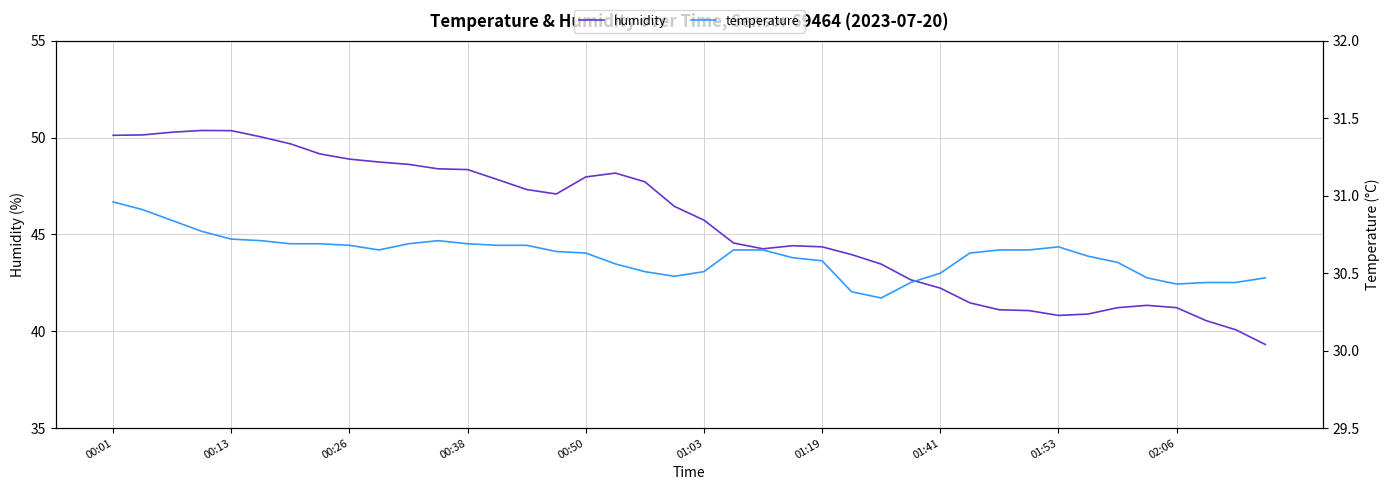

What is the maximum value for humidity?

50.4